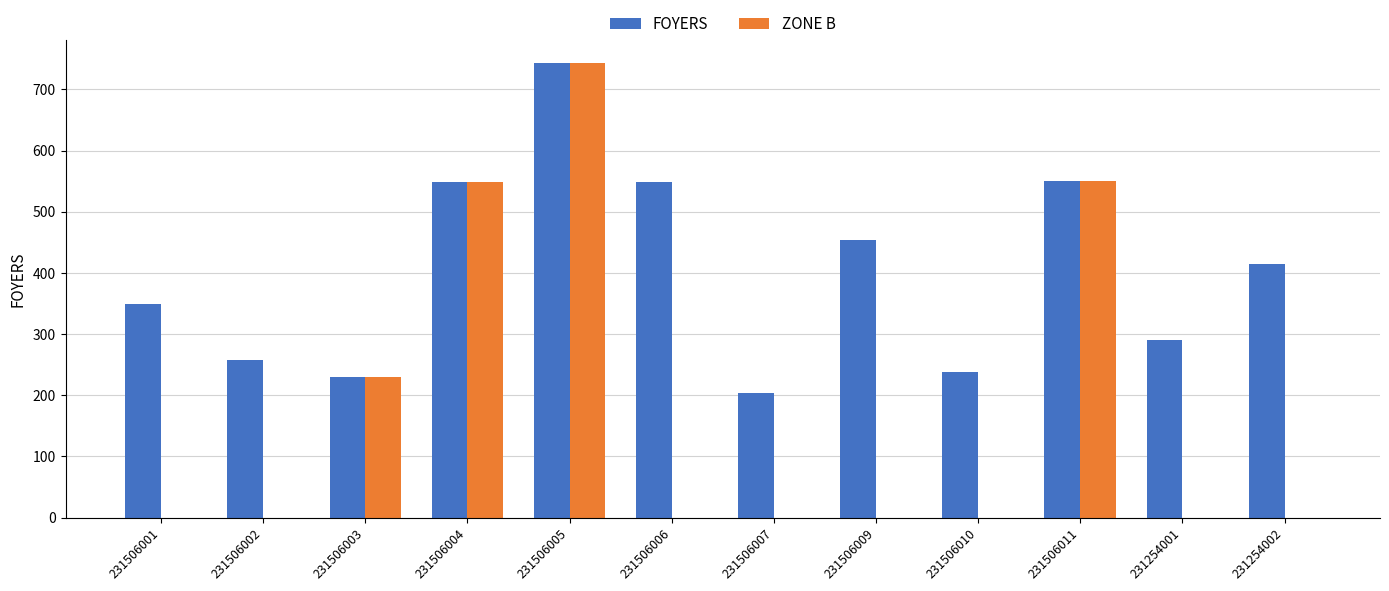

Which series changed the most between 231506001 and 231254002?

FOYERS